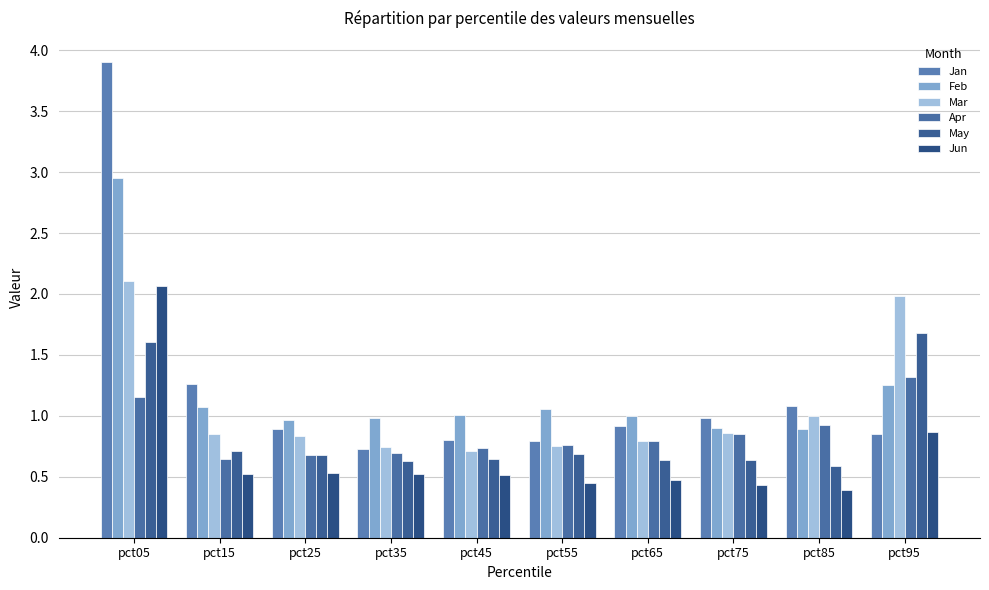

What is the sum of the Jun values at pct75 and pct95?

1.3